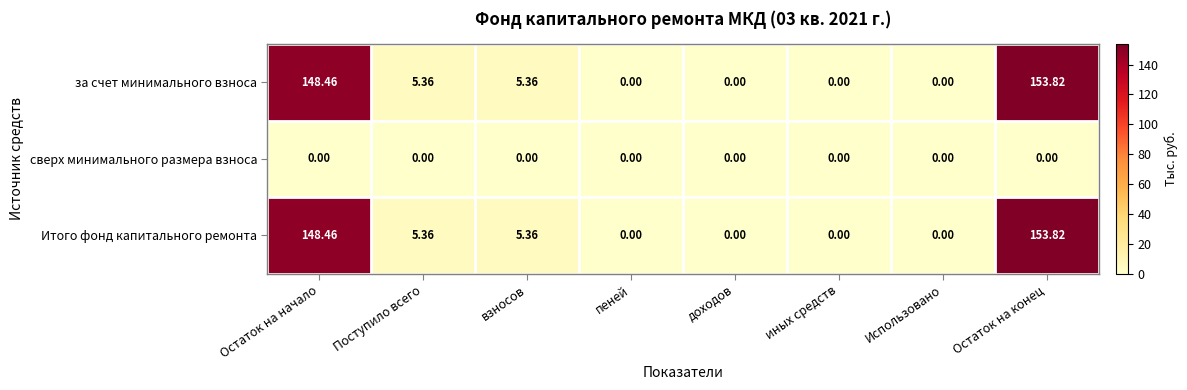

At which category is the sum across all series the highest?

Остаток на конец